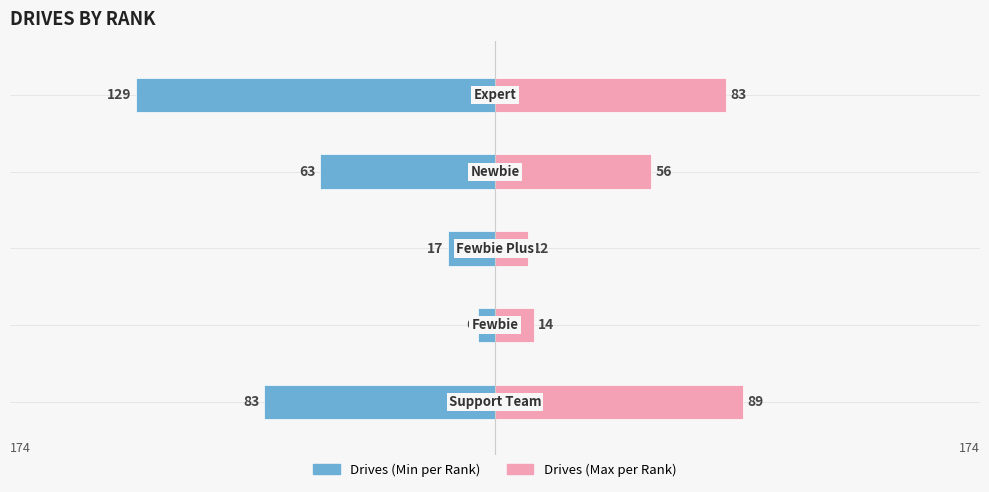

What is the value of the Drives (Min per Rank) bar at the 5th from the left?

-129